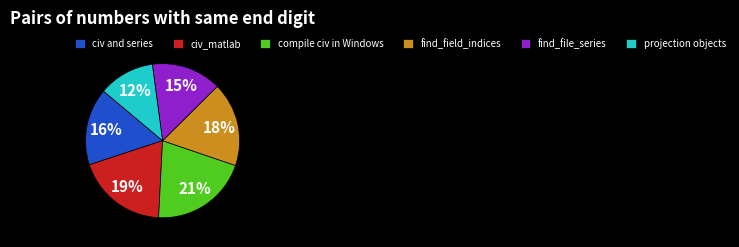

What is the ratio of the value at civ_matlab to the value at projection objects?

1.6